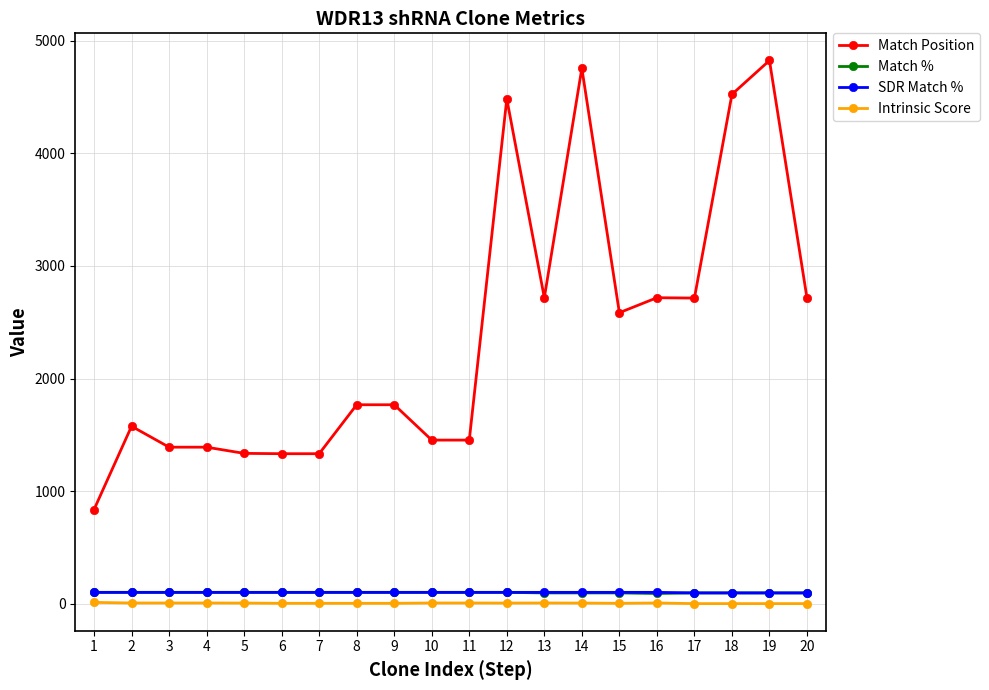

True or false: SDR Match % and Intrinsic Score intersect in this chart.

False